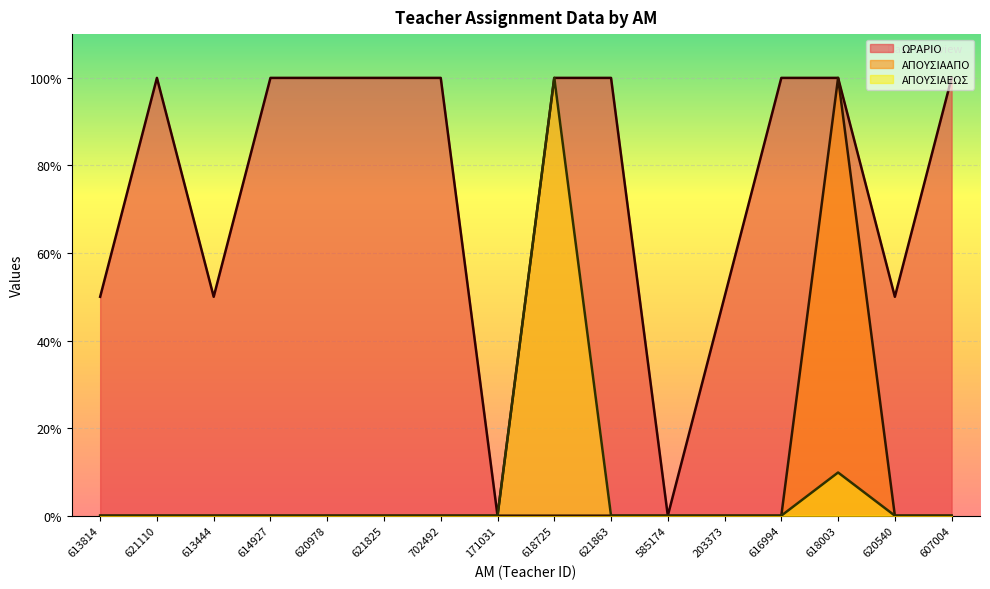

How many lines are shown in the chart?

3